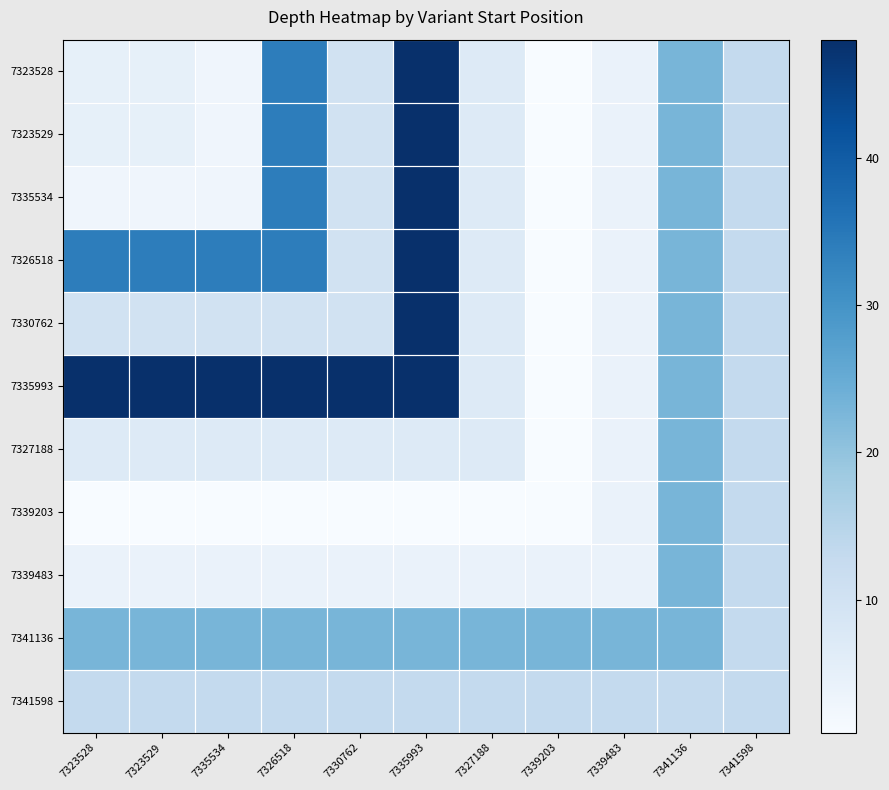

Which category has the highest value across all series?

7335993